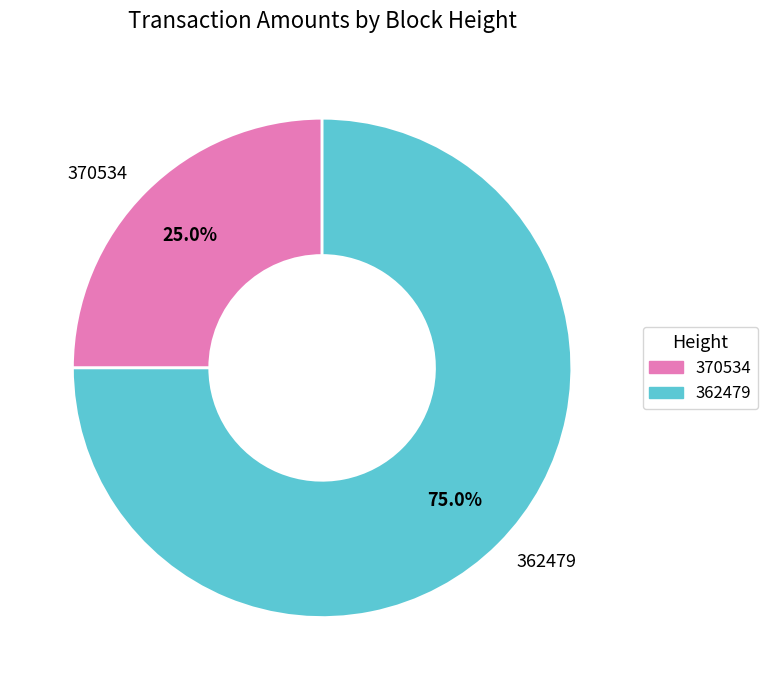

Is 370534 the majority of the pie?

No